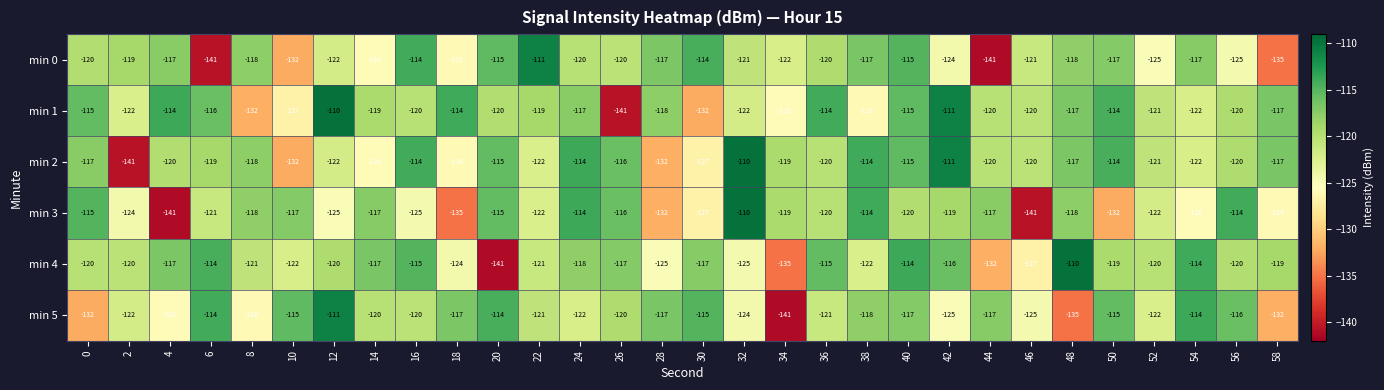

What is the greatest value displayed?

-110